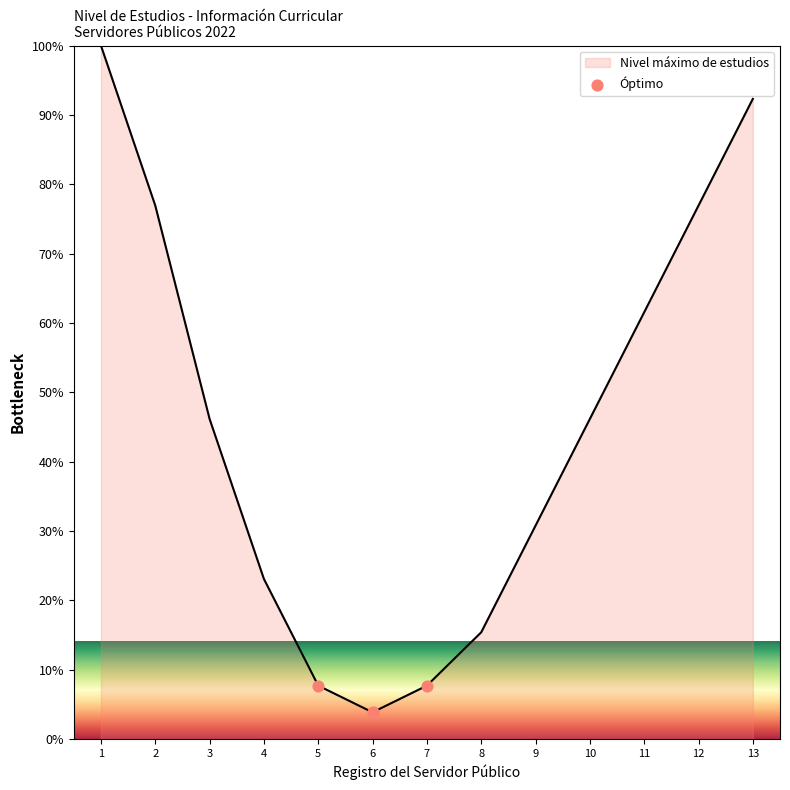

What is the ratio of the value at 2 to the value at 3?

1.7